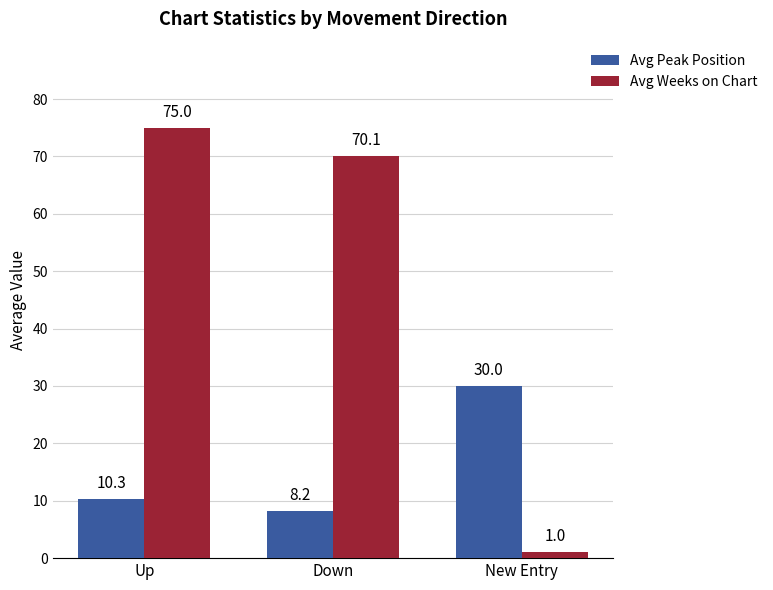

What is the total value across all series at New Entry?

31.0